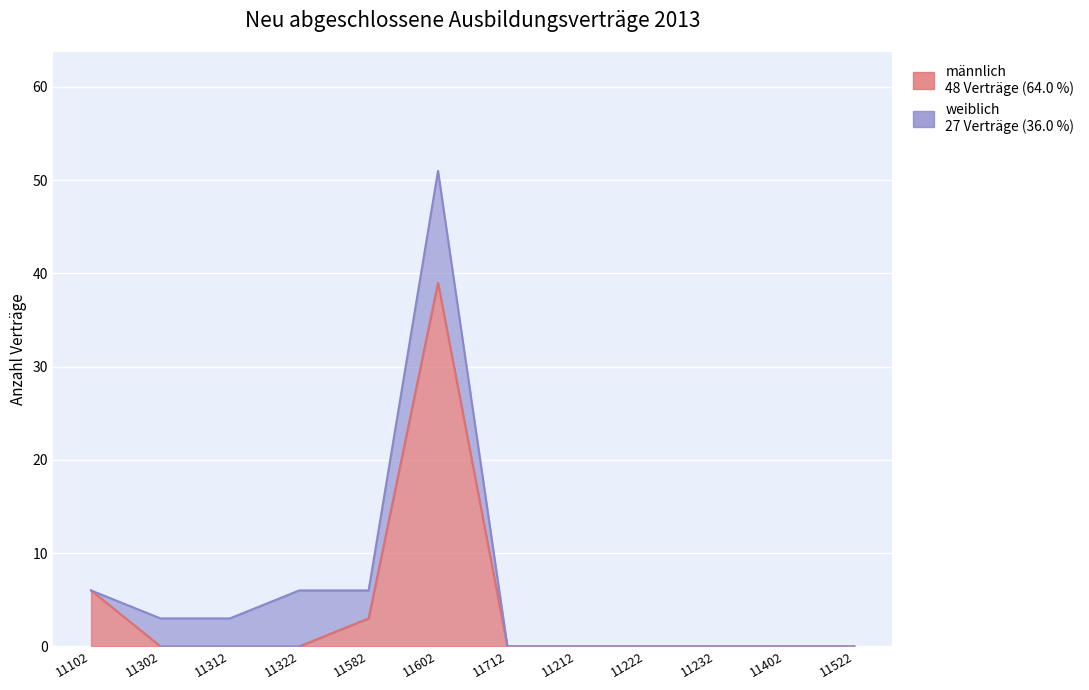

Reading left to right, what are all the values shown in this chart?

6	0	0	0	3	39	0	0	0	0	0	0